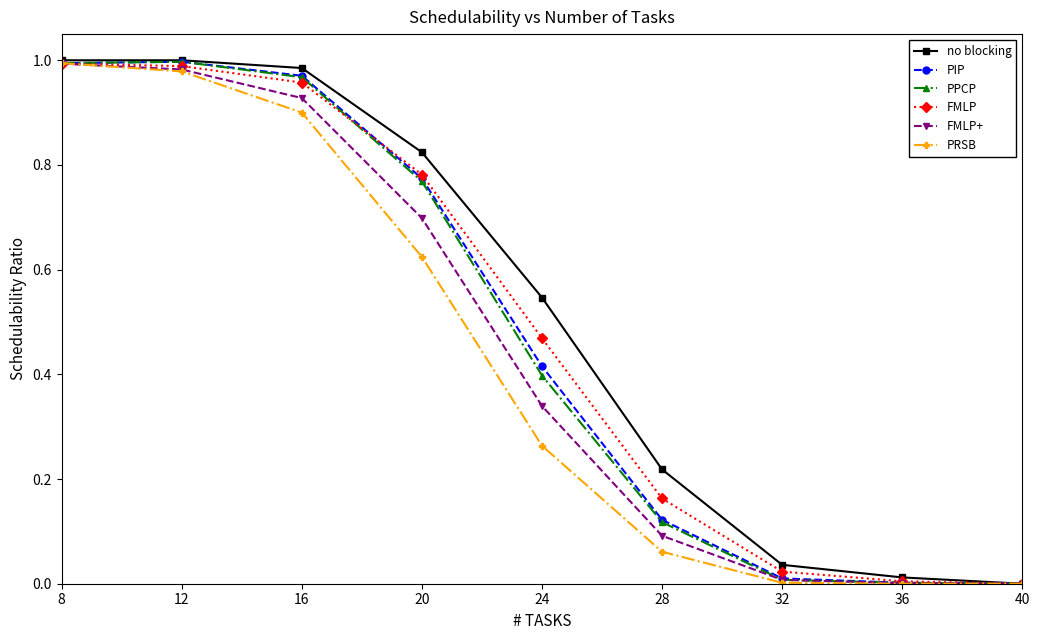

Which series changed the most between 20 and 32?

no blocking